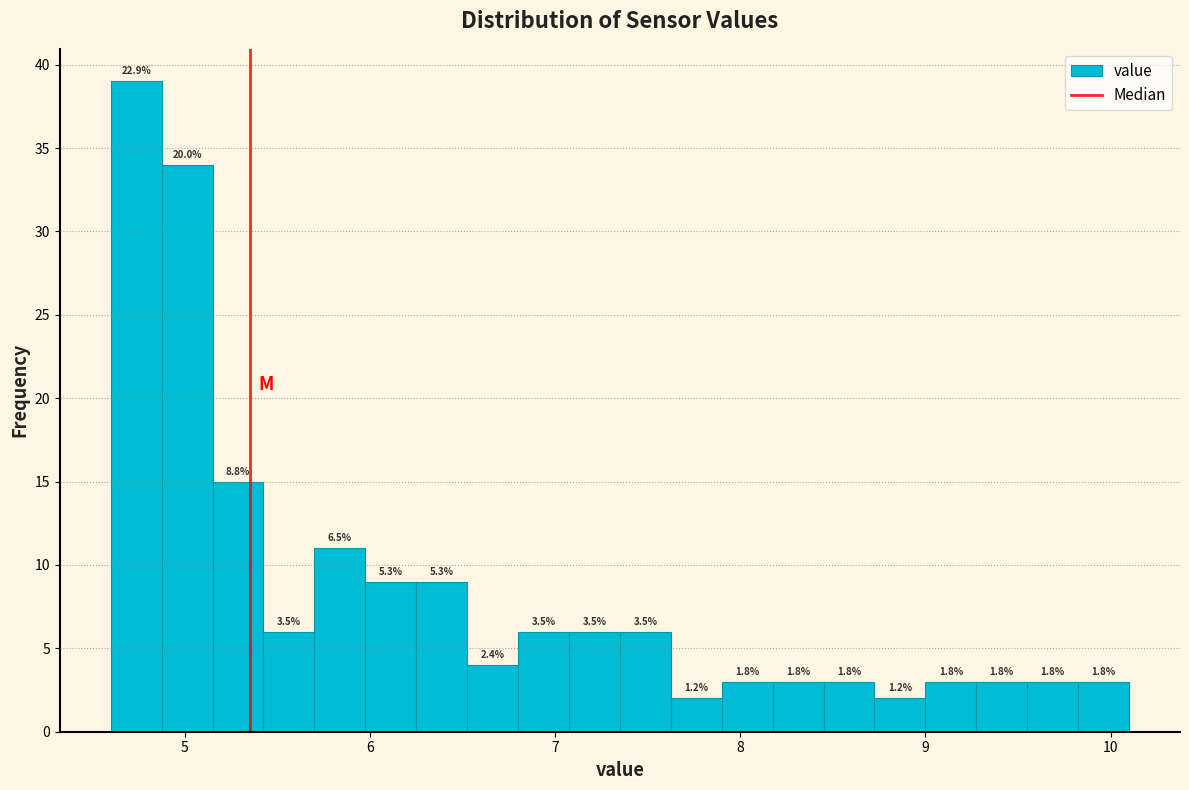

Read against the x-axis, roughly where is the centre of the tallest bar?

4.7